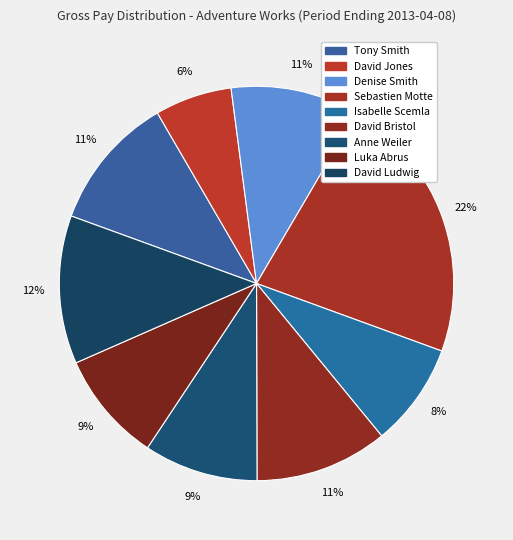

How many slices are in this pie chart?

9